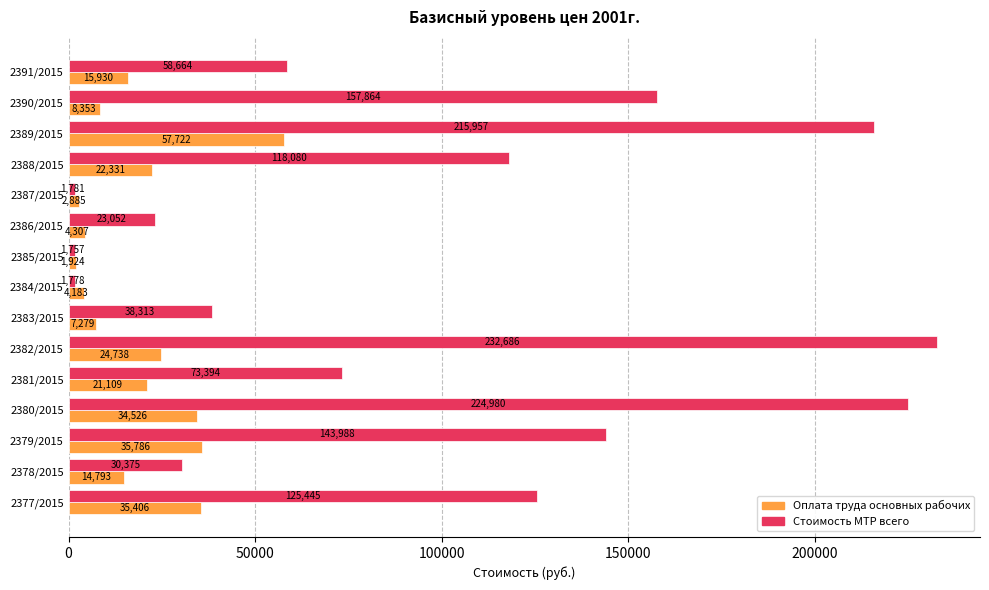

What is the minimum value for Стоимость МТР всего?

1757